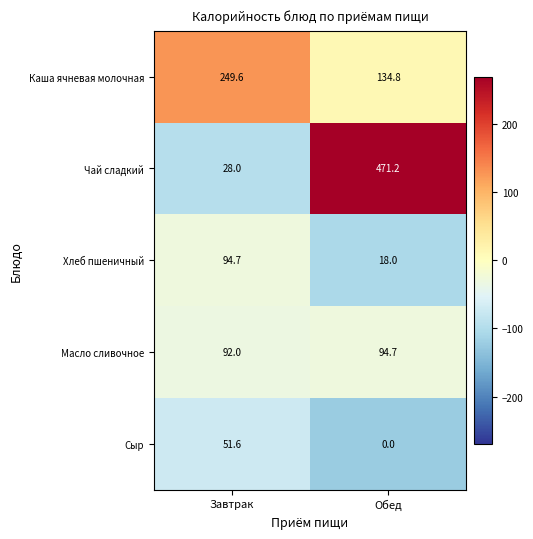

What is the difference between the maximum and minimum values in the Масло сливочное series?

2.7